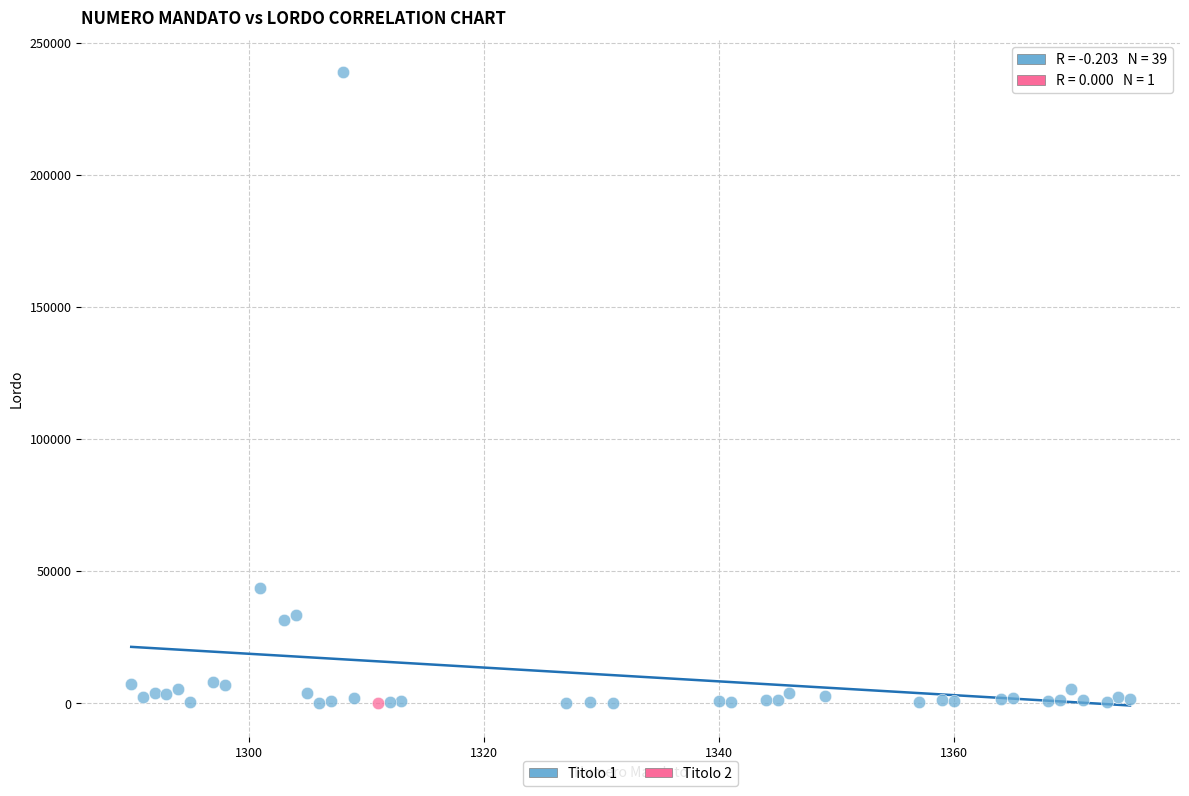

What are all the series names shown in the legend?

Titolo 1, Titolo 2